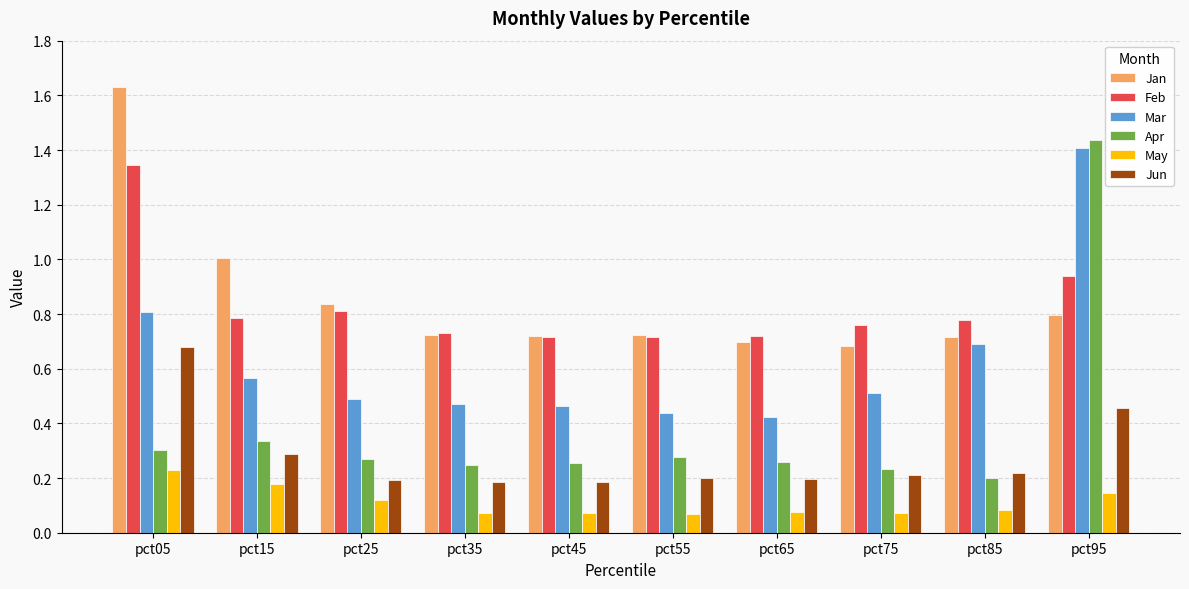

Which series changed the most between pct05 and pct65?

Jan